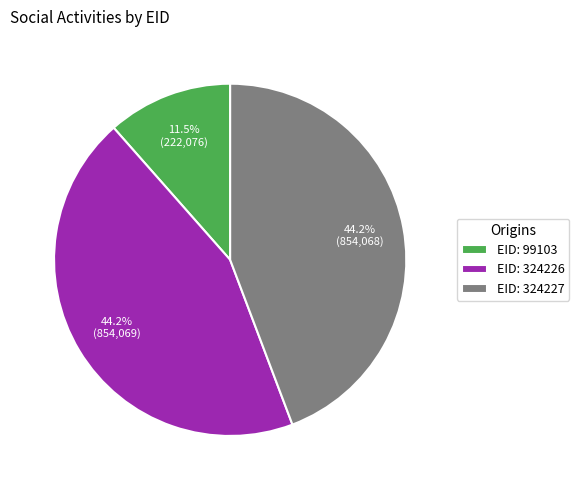

Does any single category account for the majority?

No